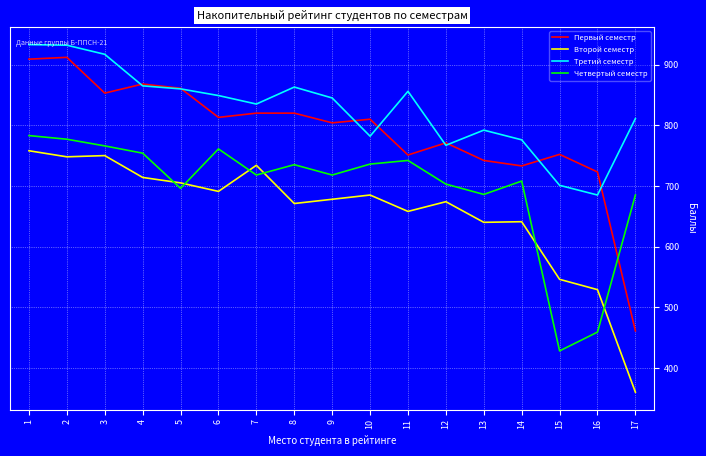

Rank the series by their average value, from lowest to highest.

Второй семестр, Четвертый семестр, Первый семестр, Третий семестр